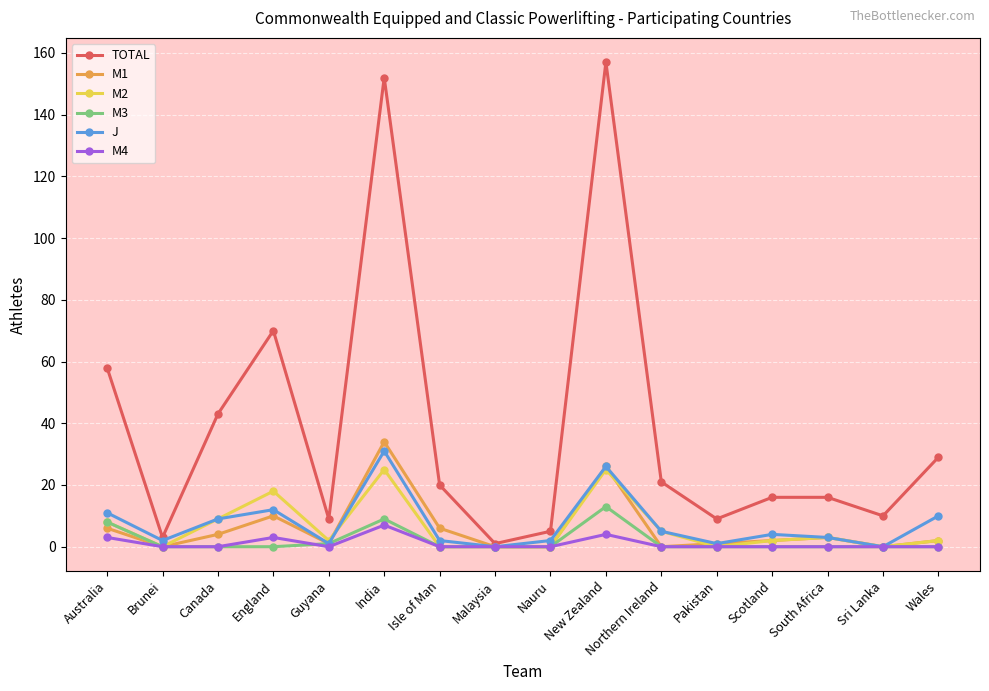

What is the maximum value for M2?

25